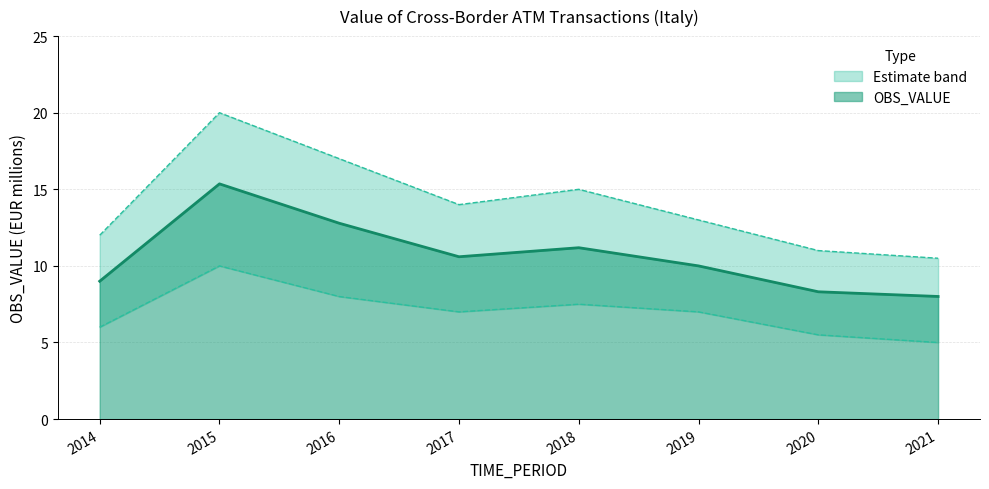

How many points are lower than both their immediate neighbors (excluding endpoints)?

1